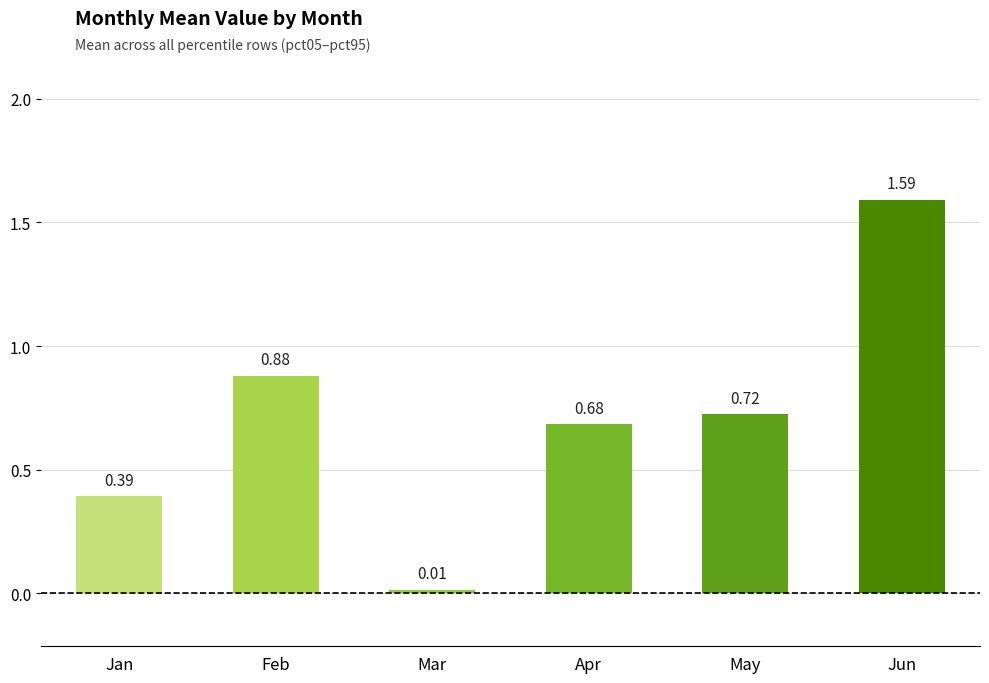

What is the sum of all values?

4.3